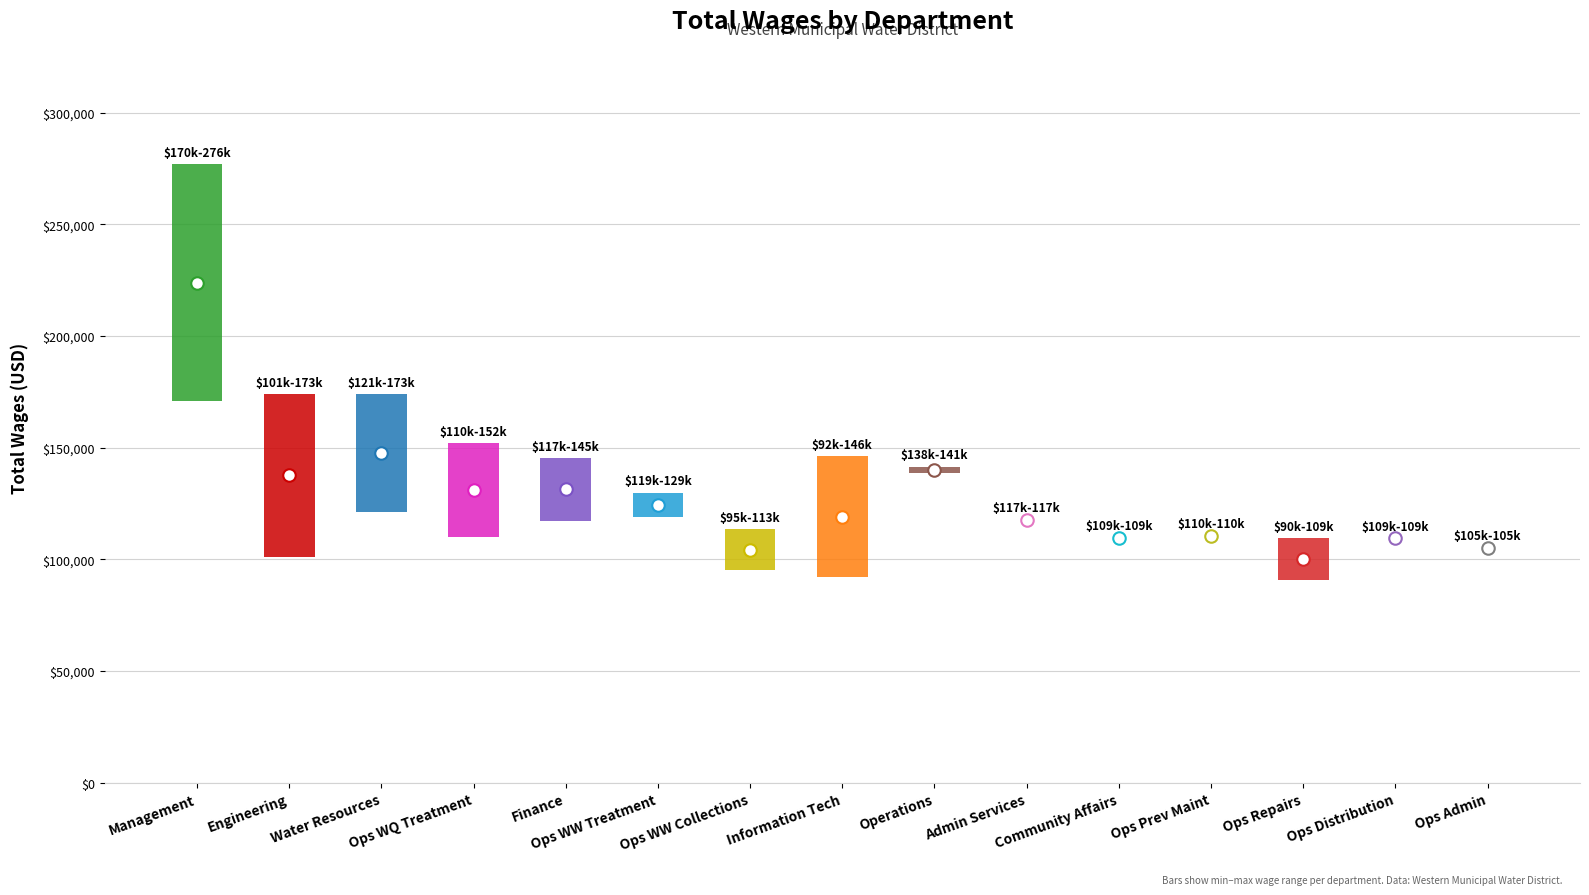

Reading left to right, extract all data points from this chart.

276857	173527	173952	152003	145327	129779	113576	146226	141469	117812	109808	110489	109502	109389	105133